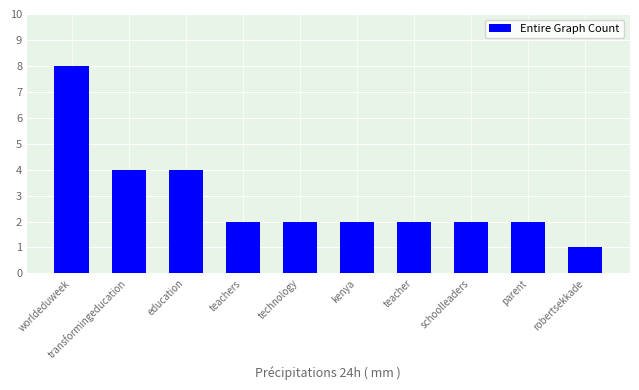

Count the values in the range 2 to 4.

8